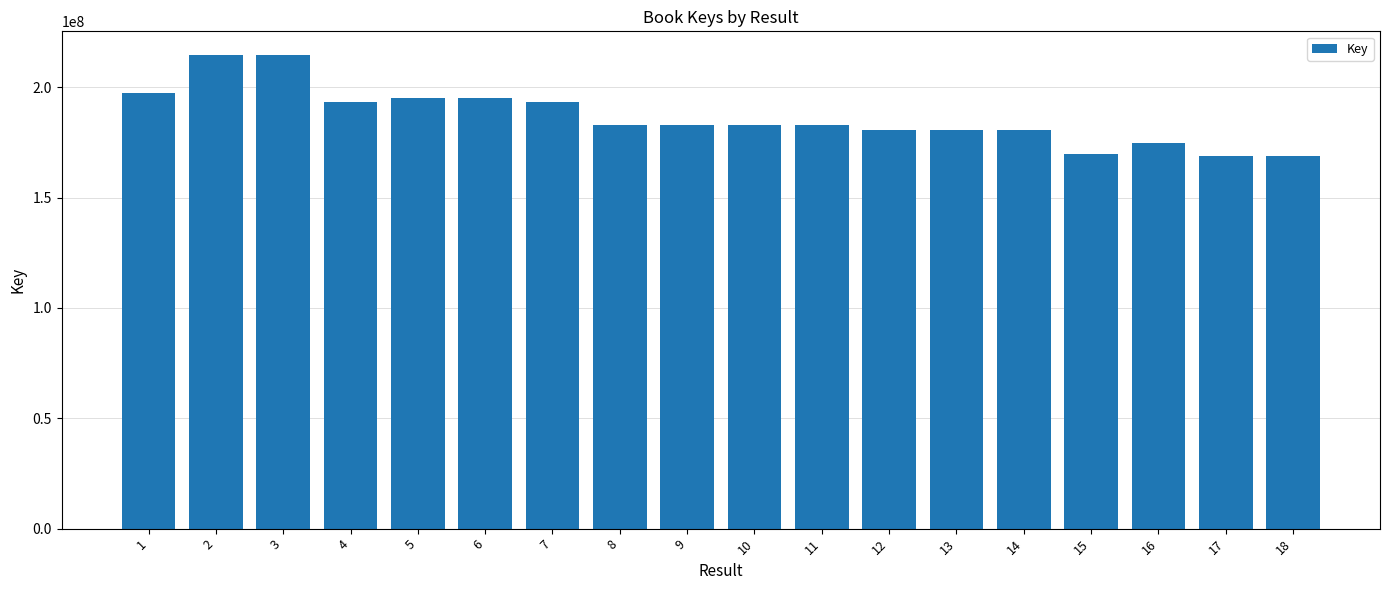

What is the average value?

186676715